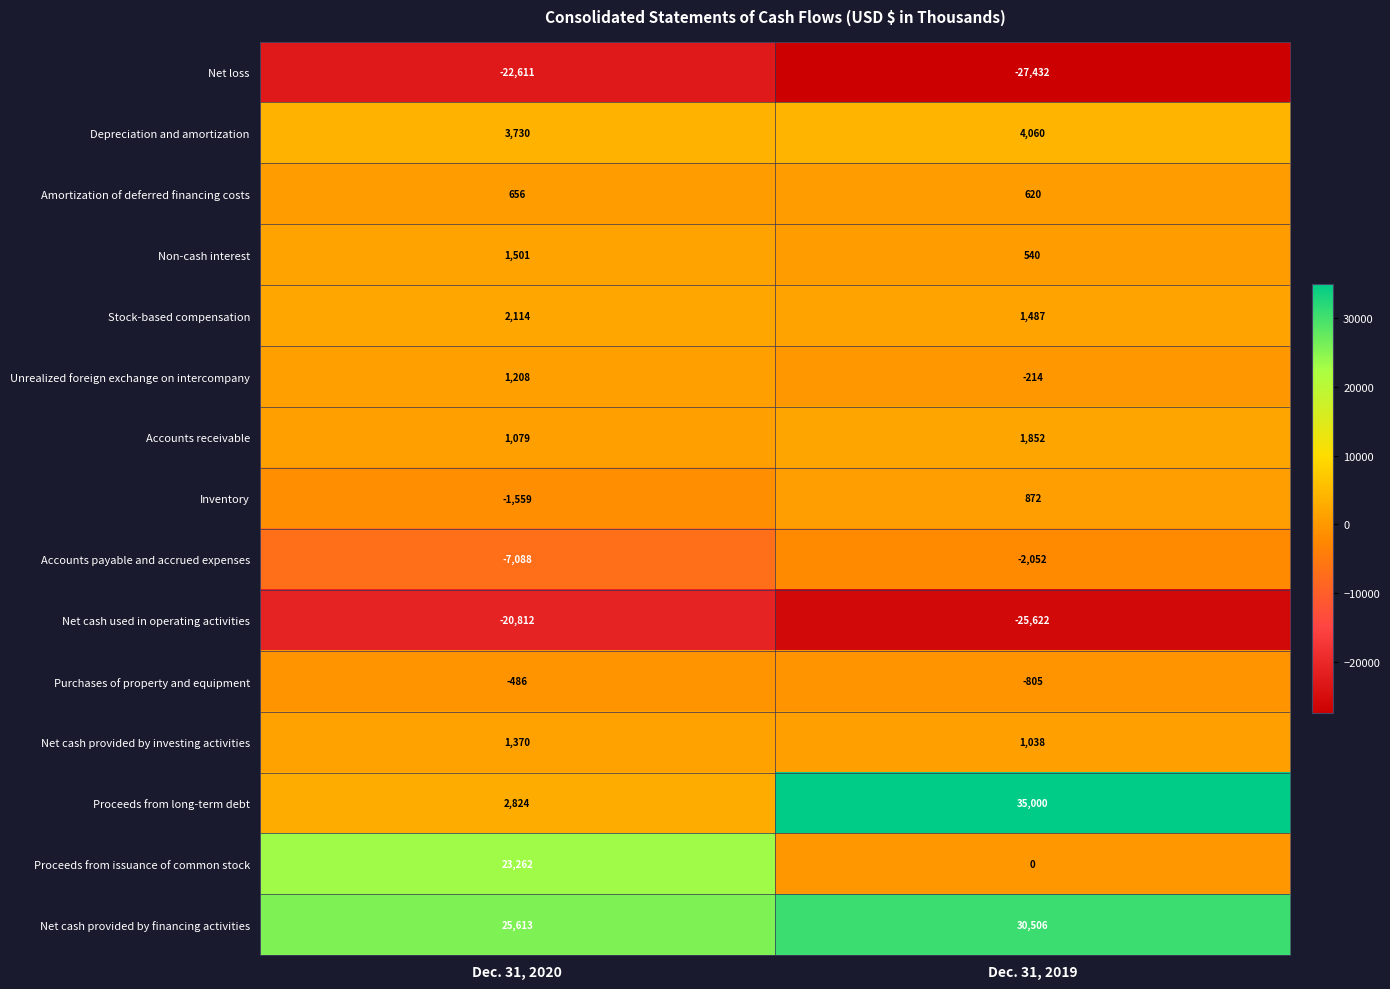

What is the total value across all series at Dec. 31, 2020?

10801